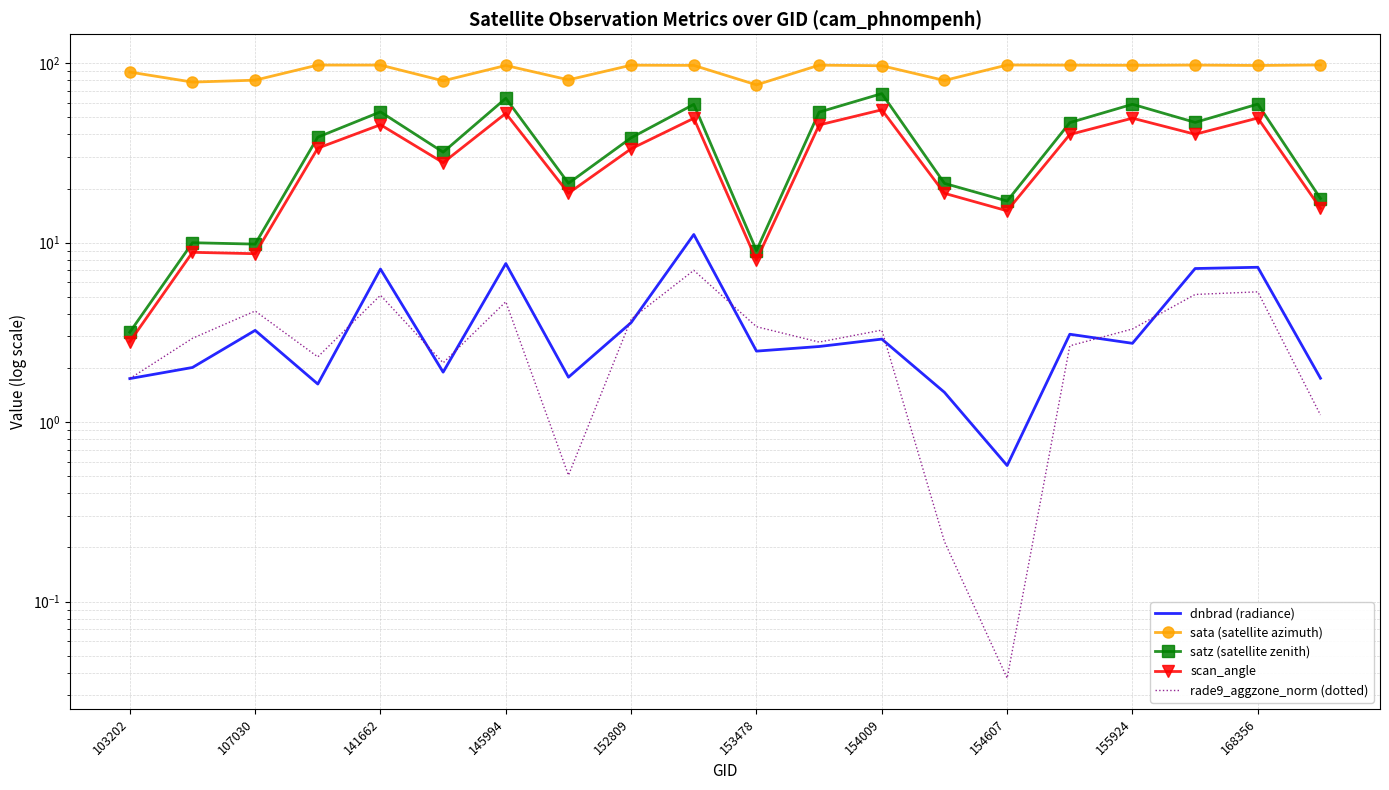

What is the value of the sata (satellite azimuth) point at the 4th from the left?

97.5